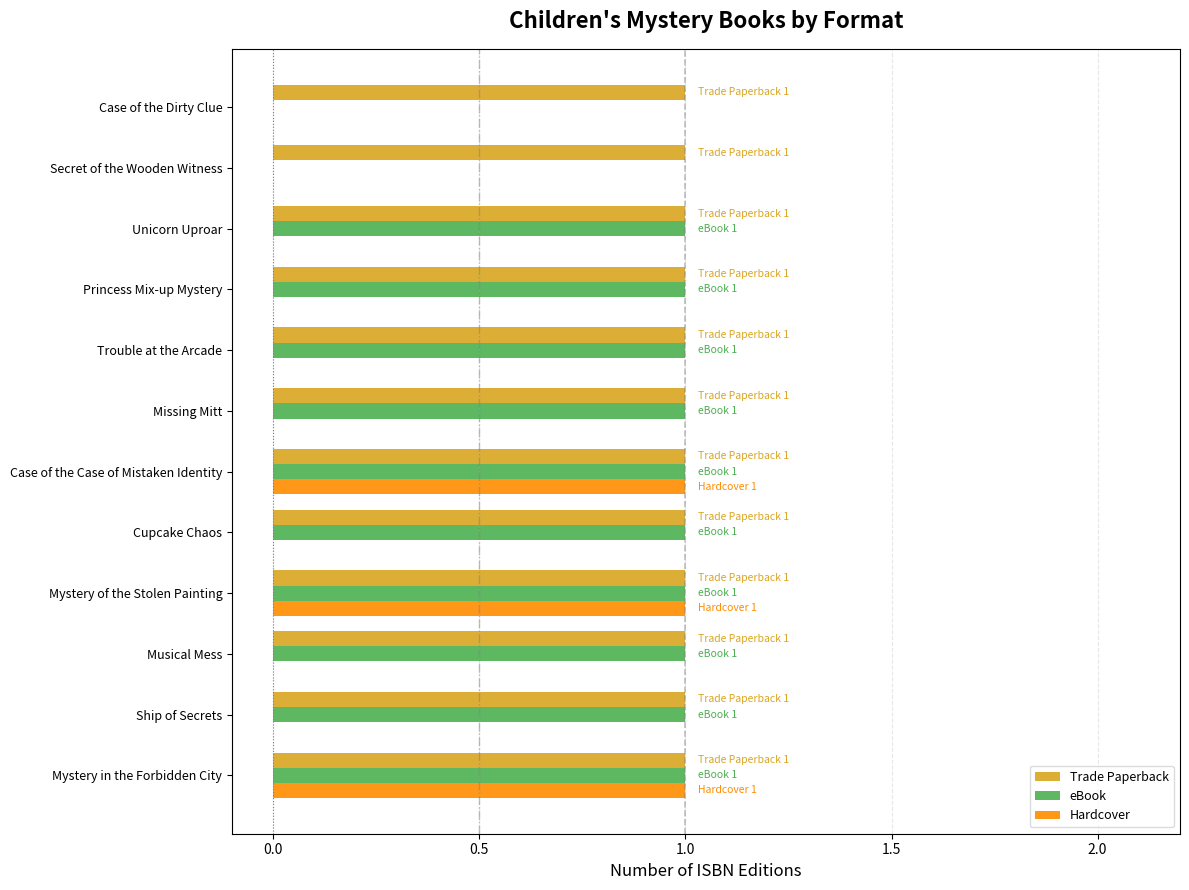

Which series has the largest total across all categories?

Trade Paperback